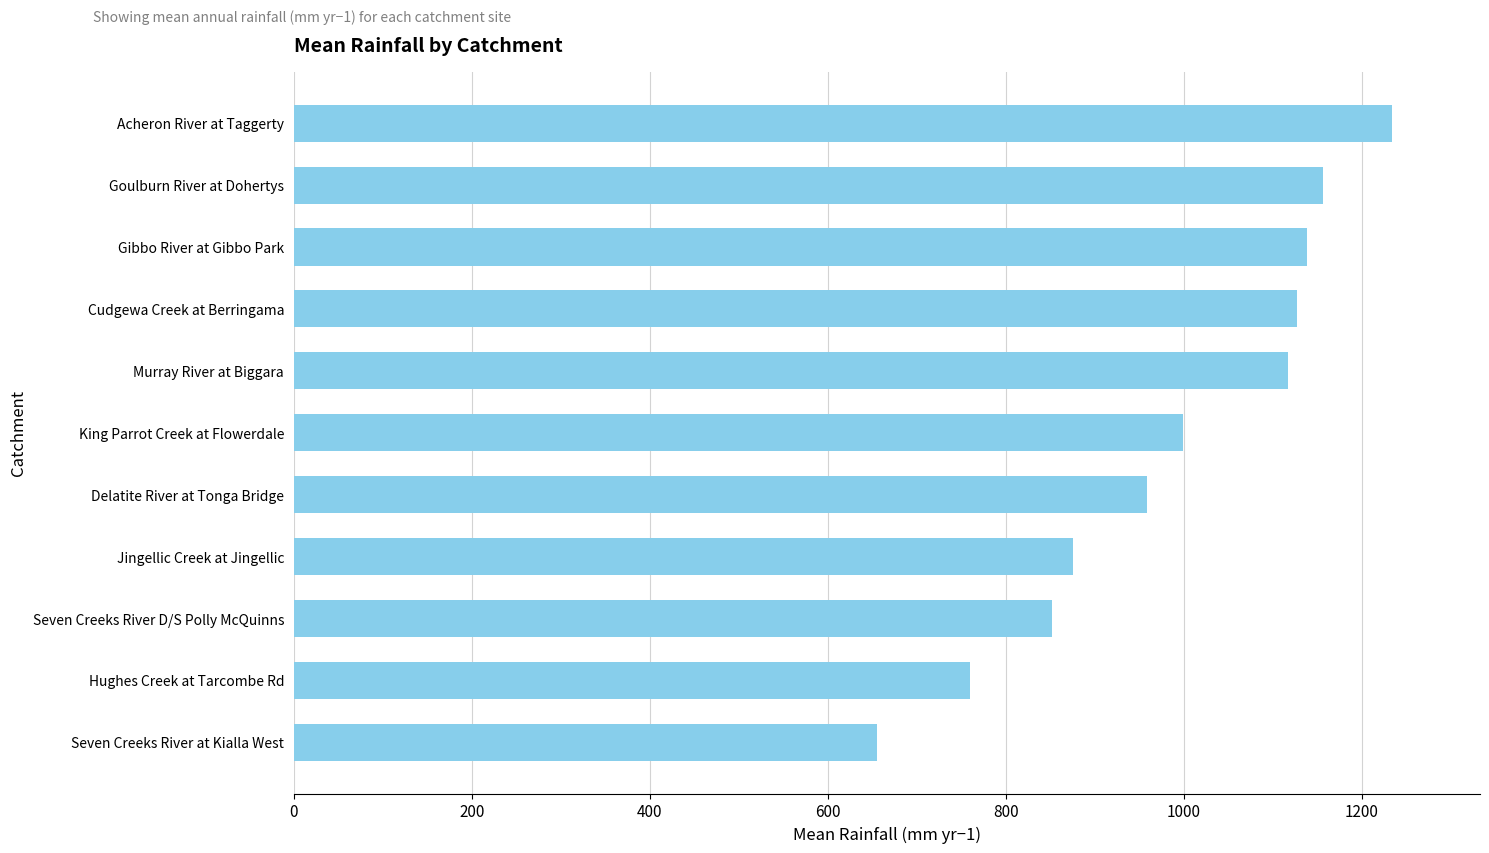

Reading top to bottom, transcribe all the data shown in this chart.

Acheron River at Taggerty=1234	Goulburn River at Dohertys=1156	Gibbo River at Gibbo Park=1138	Cudgewa Creek at Berringama=1127	Murray River at Biggara=1117	King Parrot Creek at Flowerdale=999	Delatite River at Tonga Bridge=959	Jingellic Creek at Jingellic=876	Seven Creeks River D/S Polly McQuinns=852	Hughes Creek at Tarcombe Rd=760	Seven Creeks River at Kialla West=655